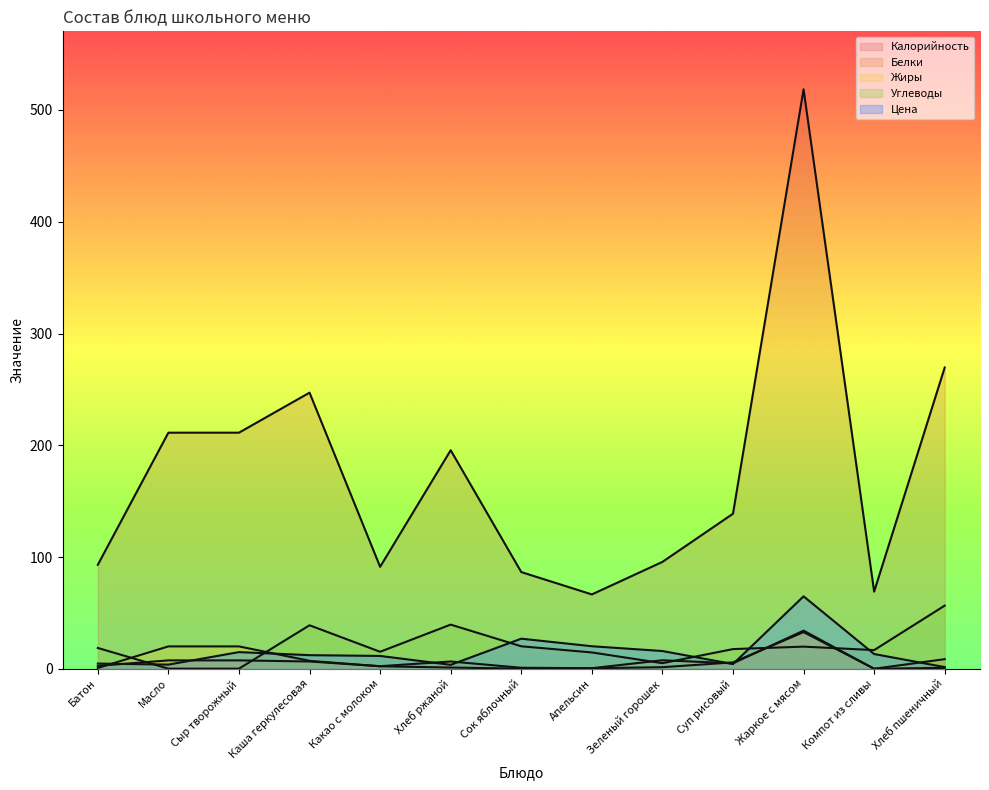

Which category has the highest value across all series?

Жаркое с мясом